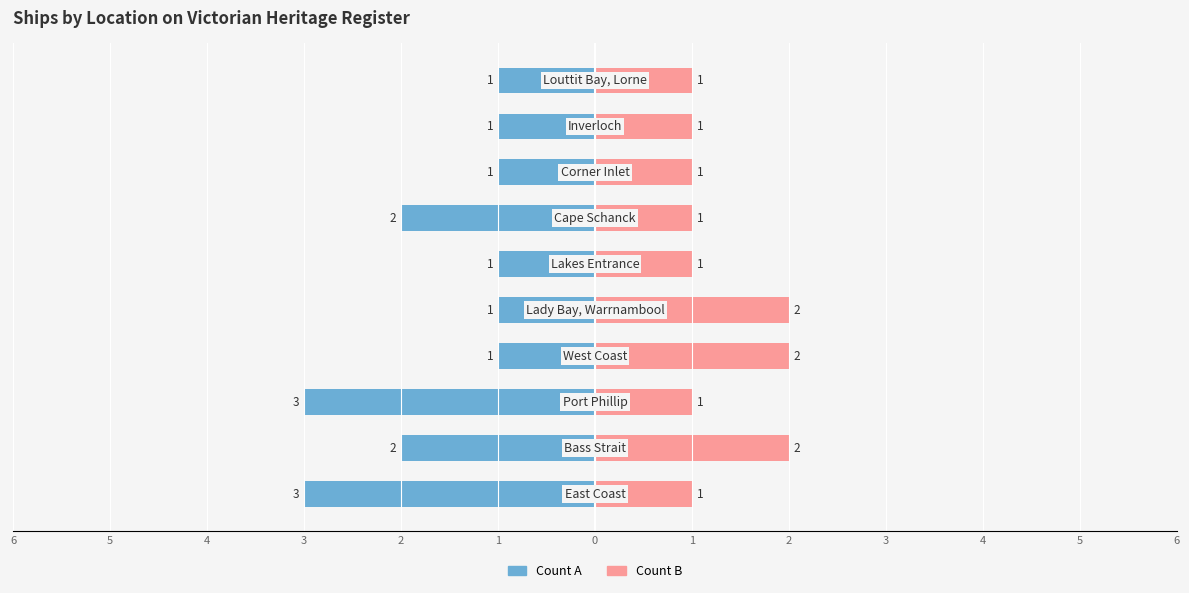

What is the approximate value of Count A at 3?

-1